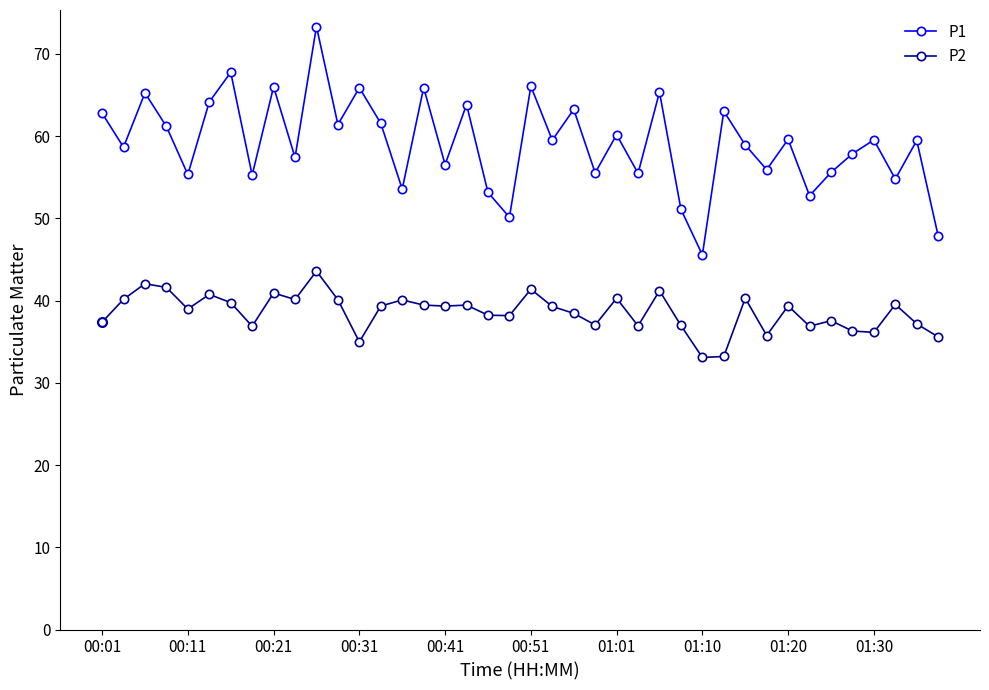

Which series has the largest range (max minus min)?

P1